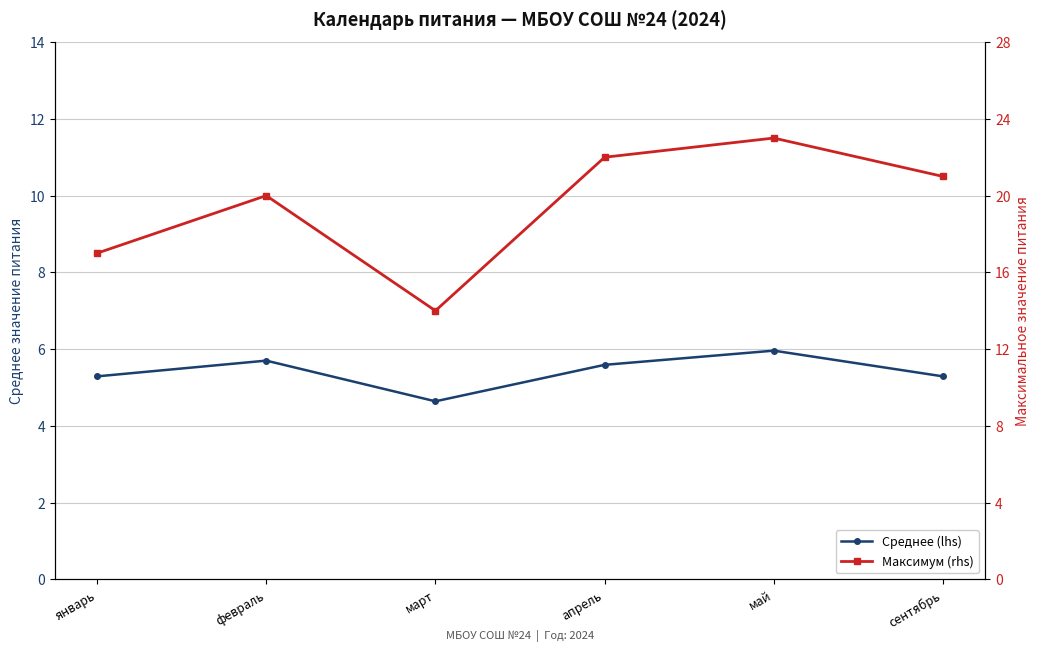

What is the greatest value displayed?

23.0